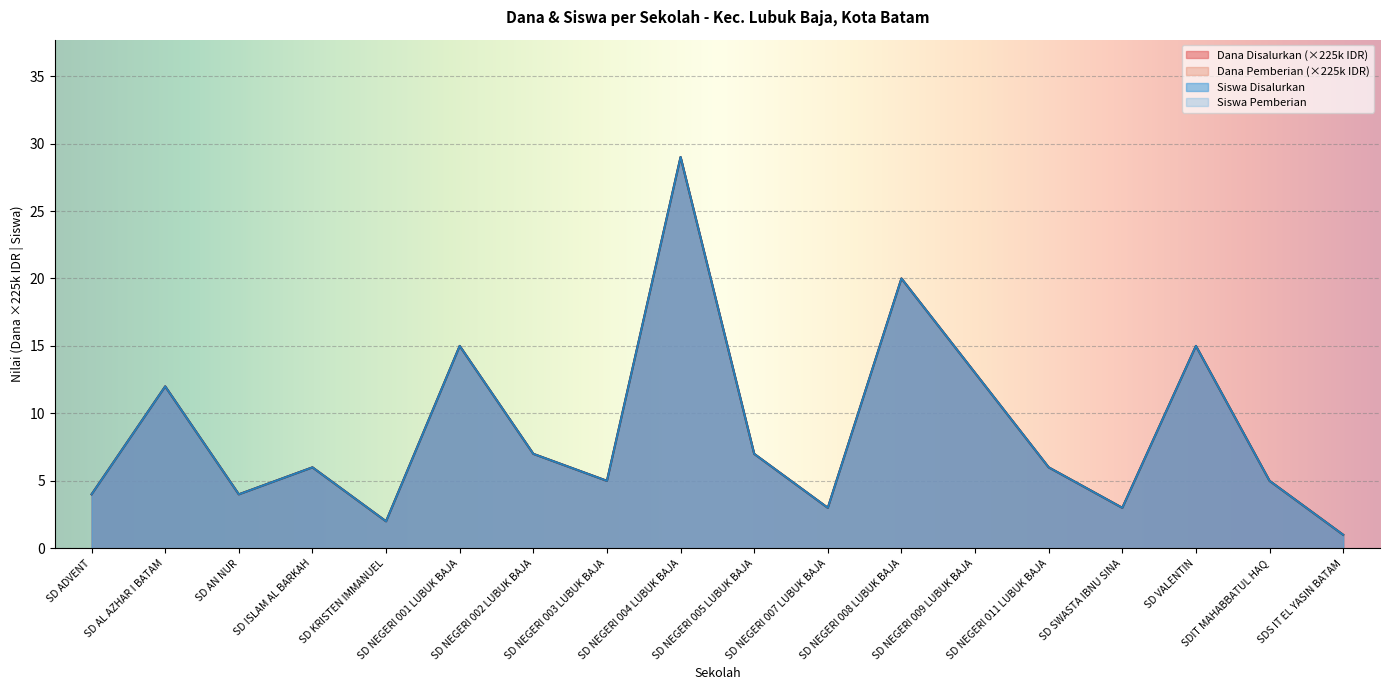

The Dana Pemberian series shows 7 at SD NEGERI 005 LUBUK BAJA. True or false?

True